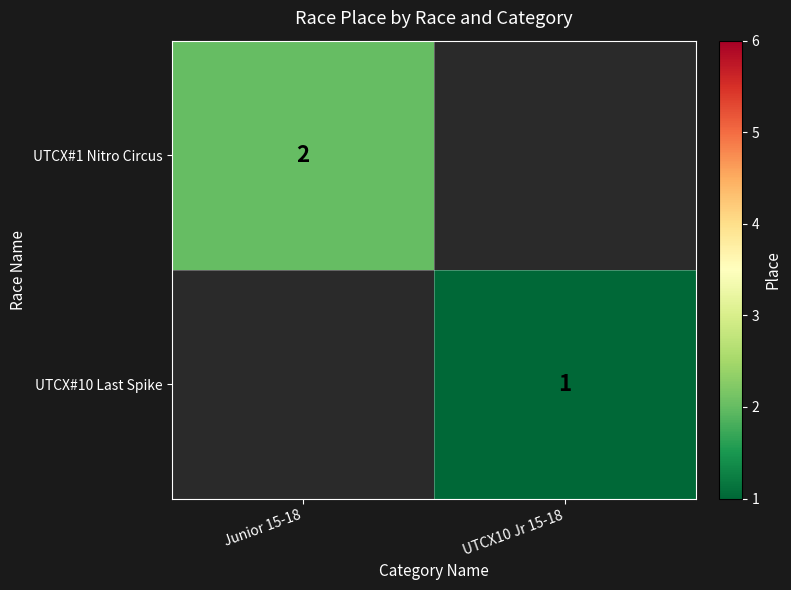

Count the number of categories in the chart.

2